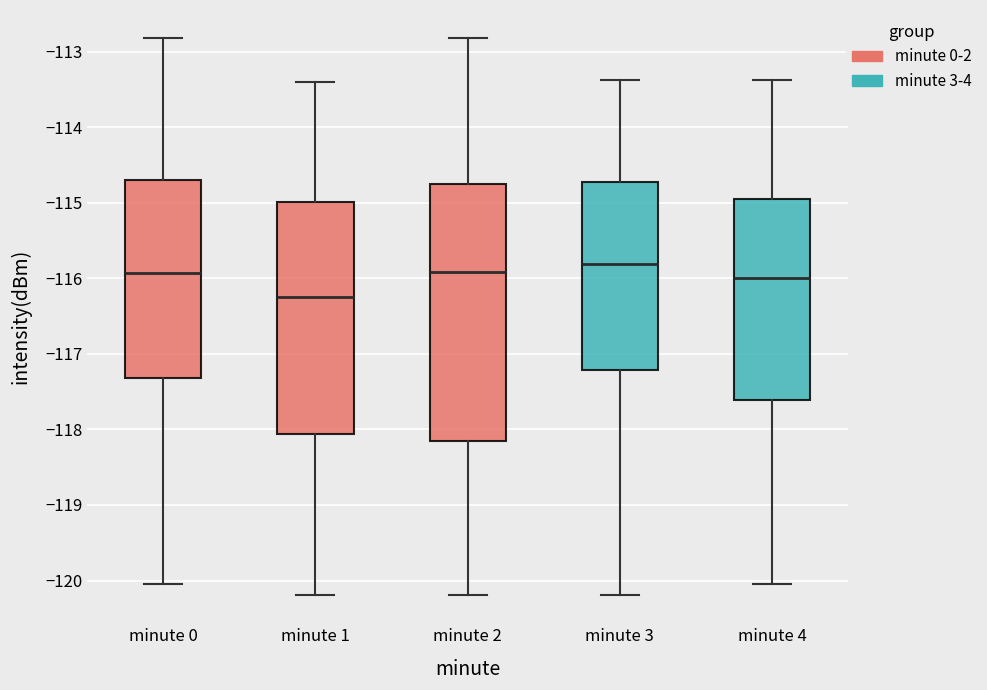

Reading left to right, transcribe this box plot: for each box, give where its median line is, the range the box spans, and where its two whiskers end, as read against the y-axis. The values are not printed on the chart, so give them approximately, as read against the axis.

minute 0: median -115.9, box -117.3 to -114.7, whiskers -120.0 to -112.8
minute 1: median -116.2, box -118.1 to -115.0, whiskers -120.2 to -113.4
minute 2: median -115.9, box -118.2 to -114.8, whiskers -120.2 to -112.8
minute 3: median -115.8, box -117.2 to -114.7, whiskers -120.2 to -113.4
minute 4: median -116.0, box -117.6 to -115.0, whiskers -120.0 to -113.4